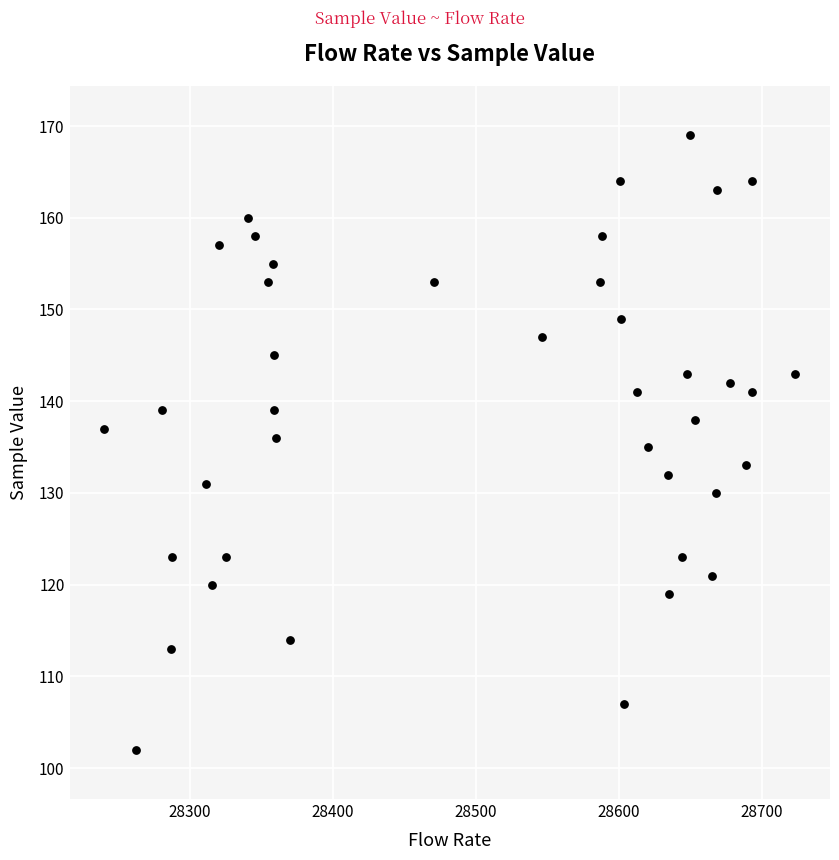

What is the range of Y values (max minus min)?

67